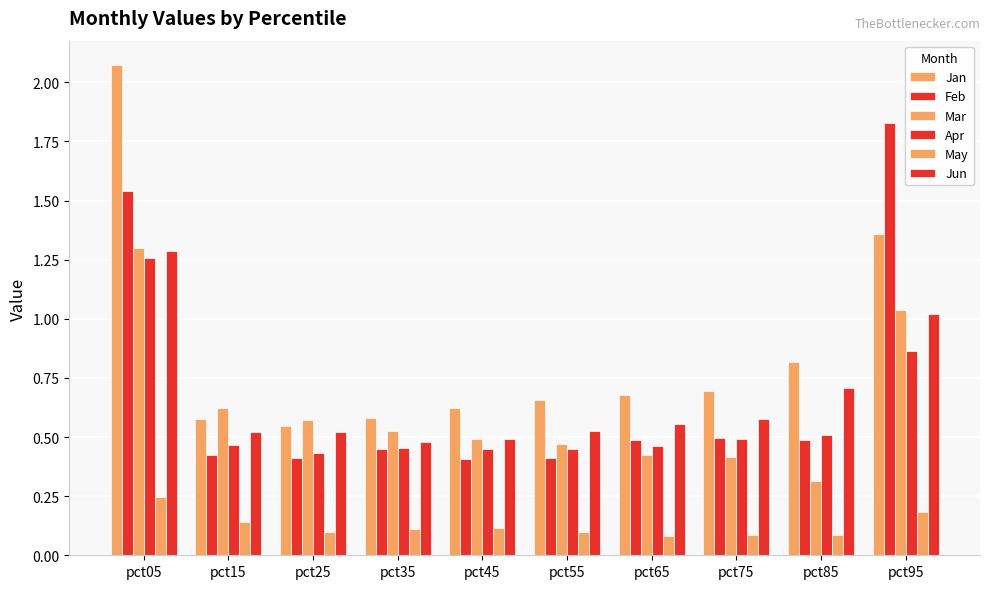

How many categories are shown in the chart?

10